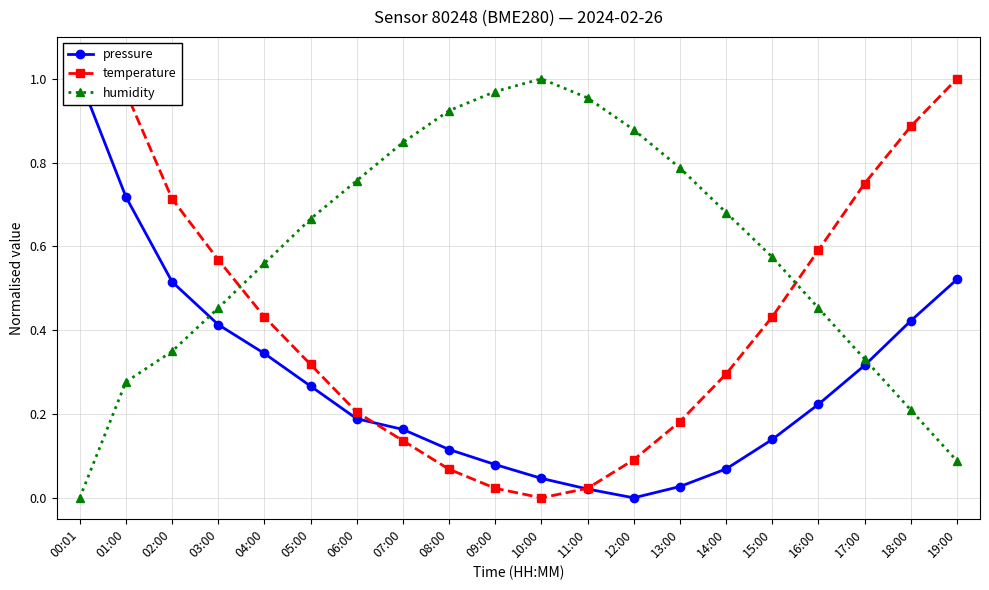

How many lines are shown in the chart?

3